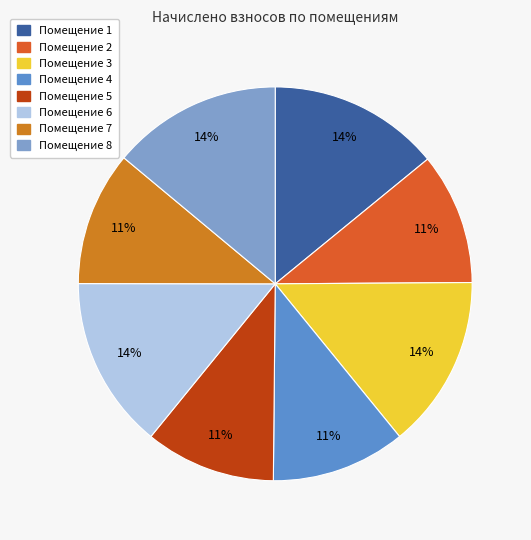

To the nearest percent, what is the average slice percentage?

12%